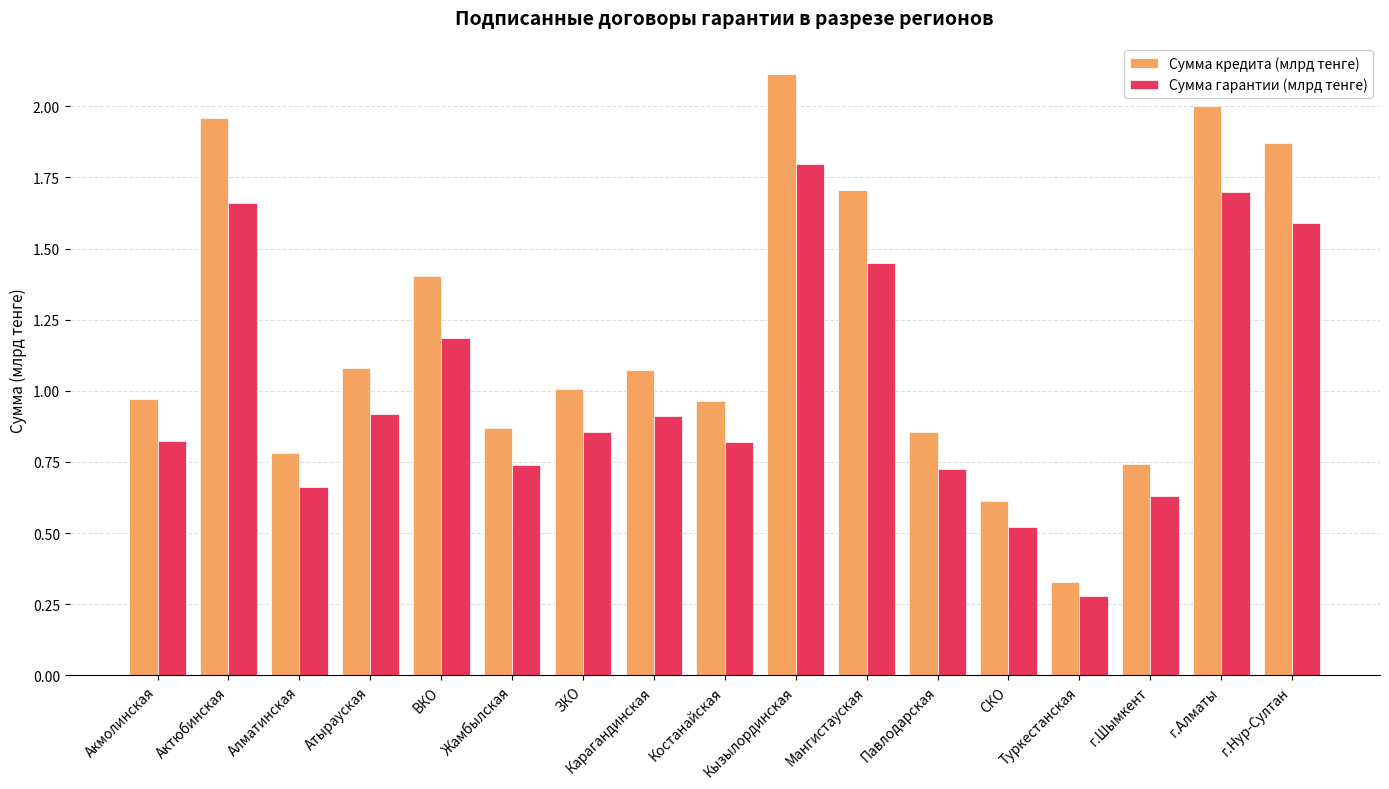

Is it true that Сумма гарантии (млрд тенге) equals 0.9 at Атырауская?

True